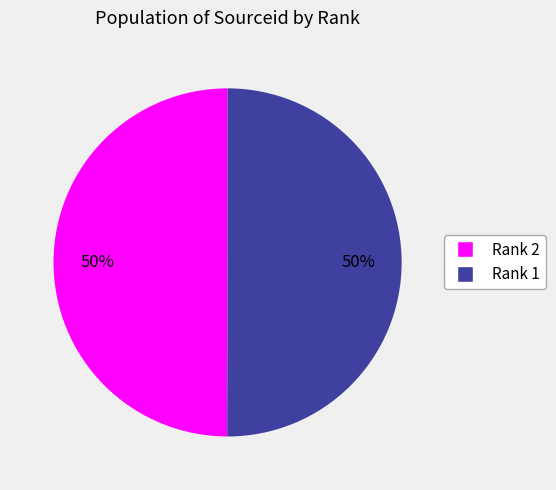

To the nearest percent, what is the average slice percentage?

50%